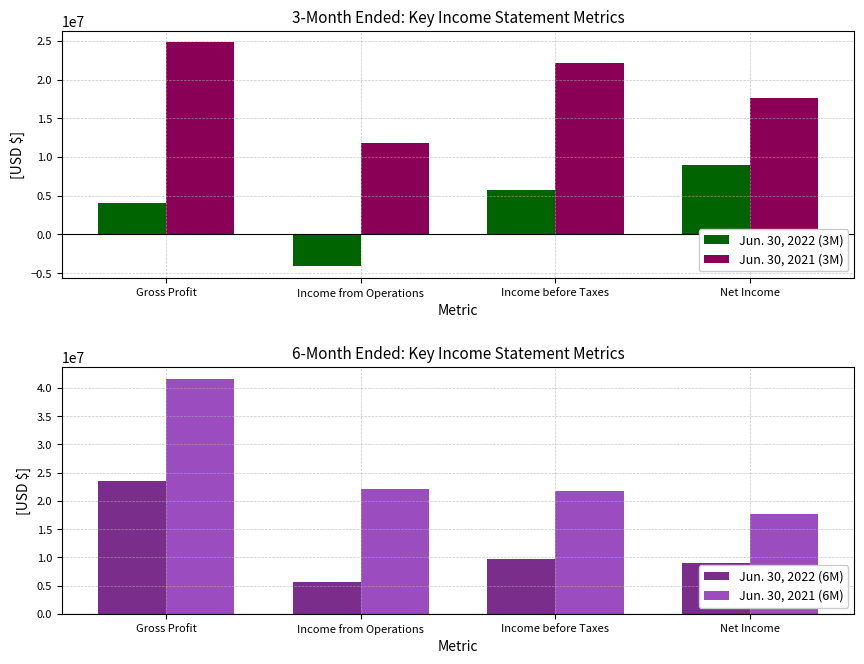

Reading left to right, extract all data points from this chart.

Jun. 30, 2022 (3M): 4107794	-4147038	5677121	9028292
Jun. 30, 2021 (3M): 24853785	11791165	22126066	17684188
Jun. 30, 2022 (6M): 23524887	5677121	9672872	9028292
Jun. 30, 2021 (6M): 41605989	22126066	21814904	17684188